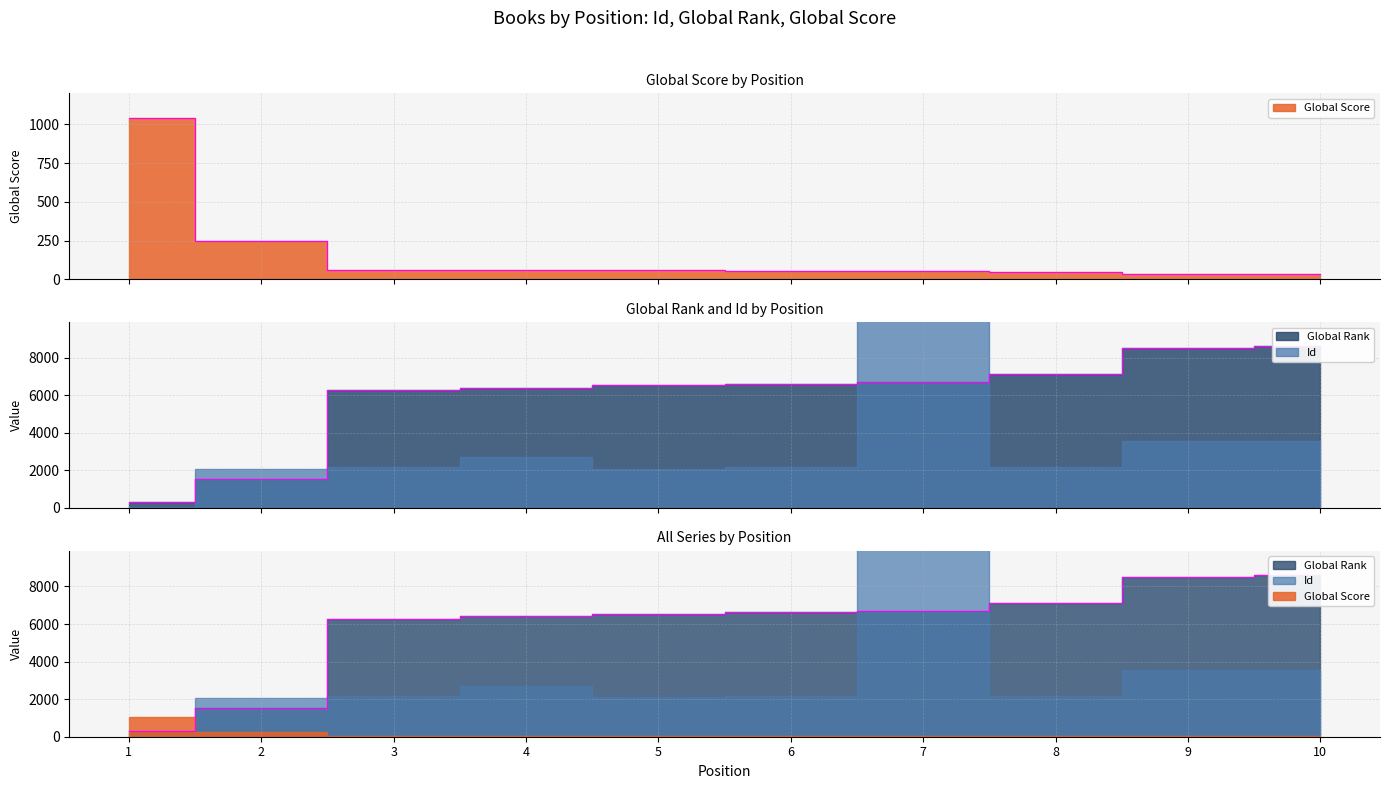

What is the total value across all series at 1?

1347